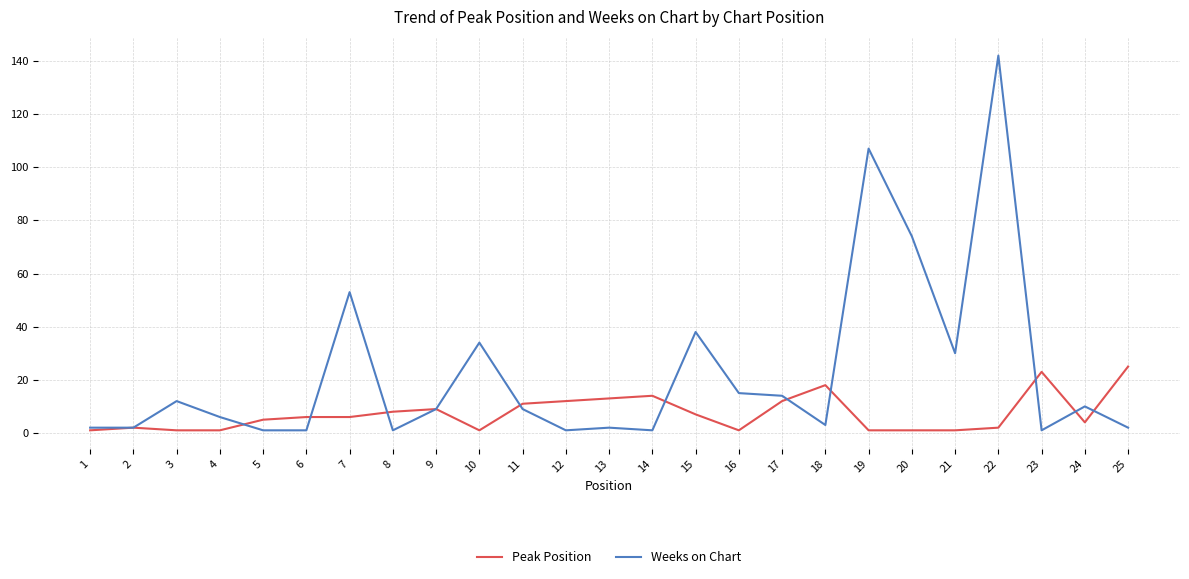

True or false: Weeks on Chart and Peak Position cross at least once.

True